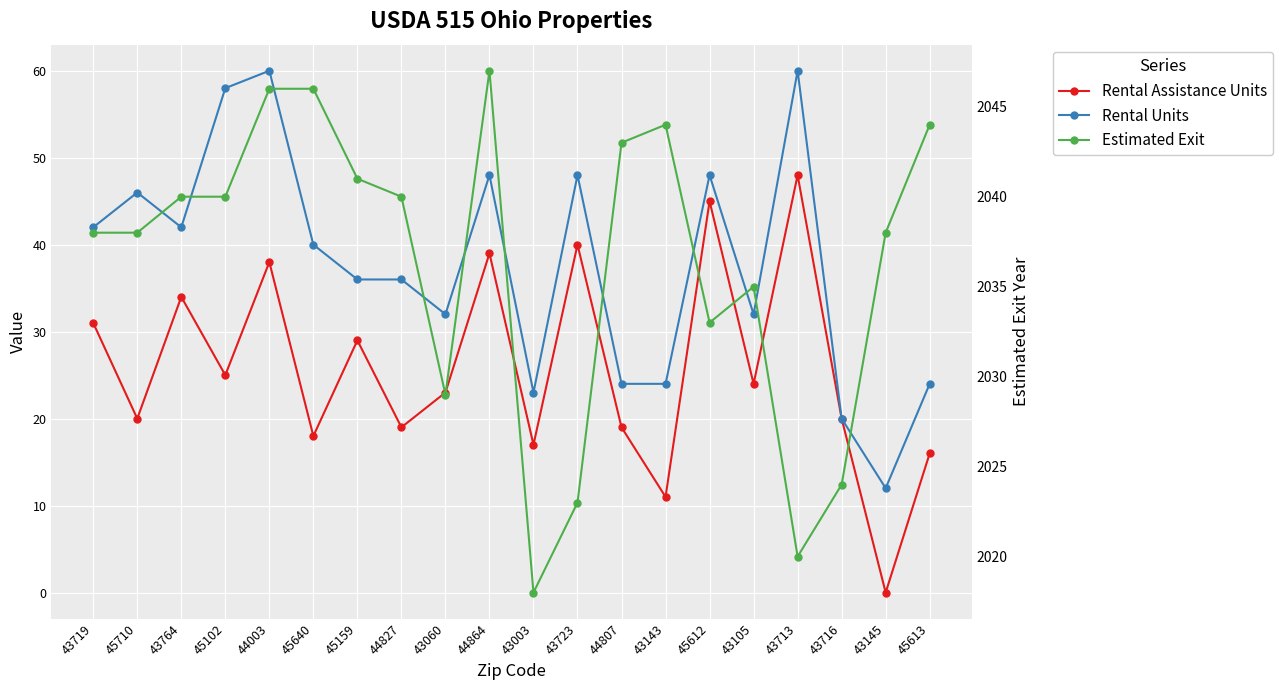

What is the highest value of the Rental Assistance Units series?

48